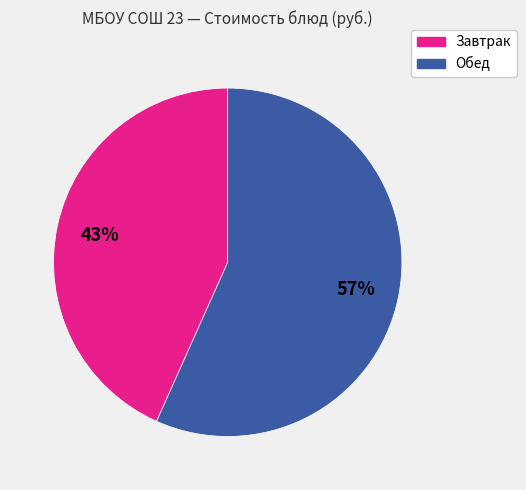

To the nearest percent, what is the average slice percentage?

50%